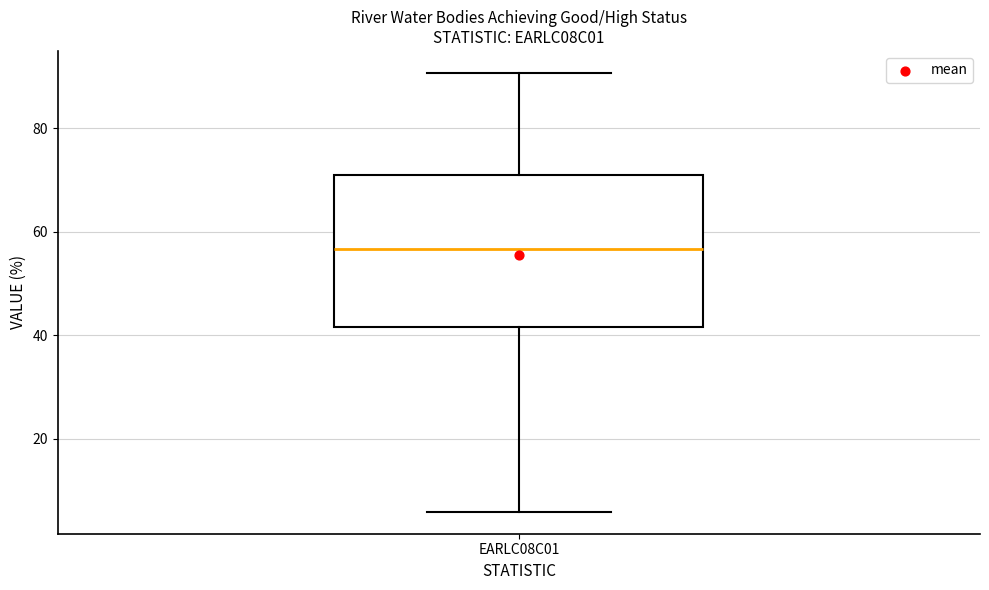

Where does the upper whisker of the box for EARLC08C01 end on the y-axis? The values are not printed on the chart, so give them approximately, as read against the axis.

90